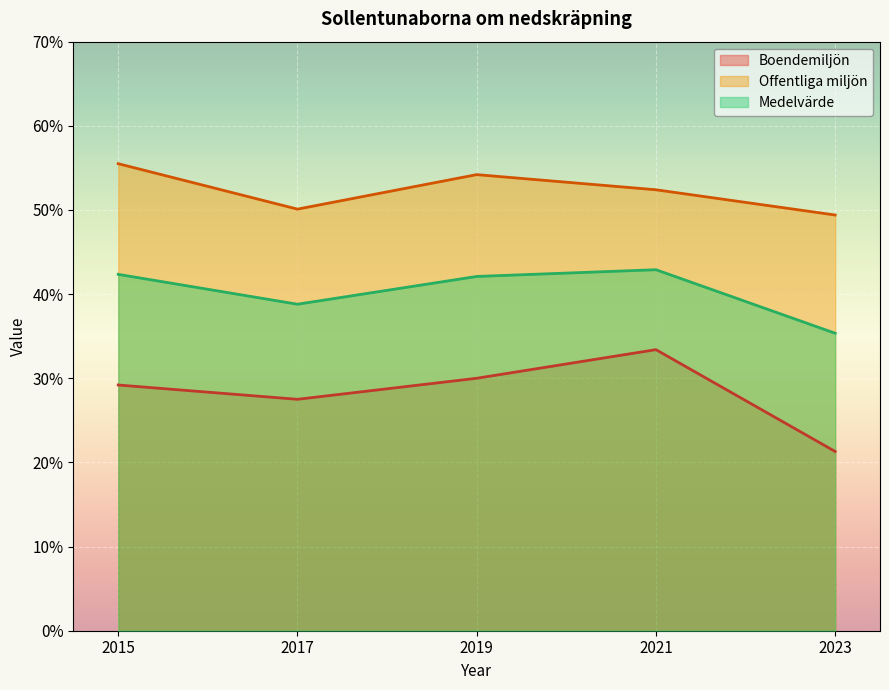

What is the sum of the Offentliga miljön values at 2023 and 2015?

104.9